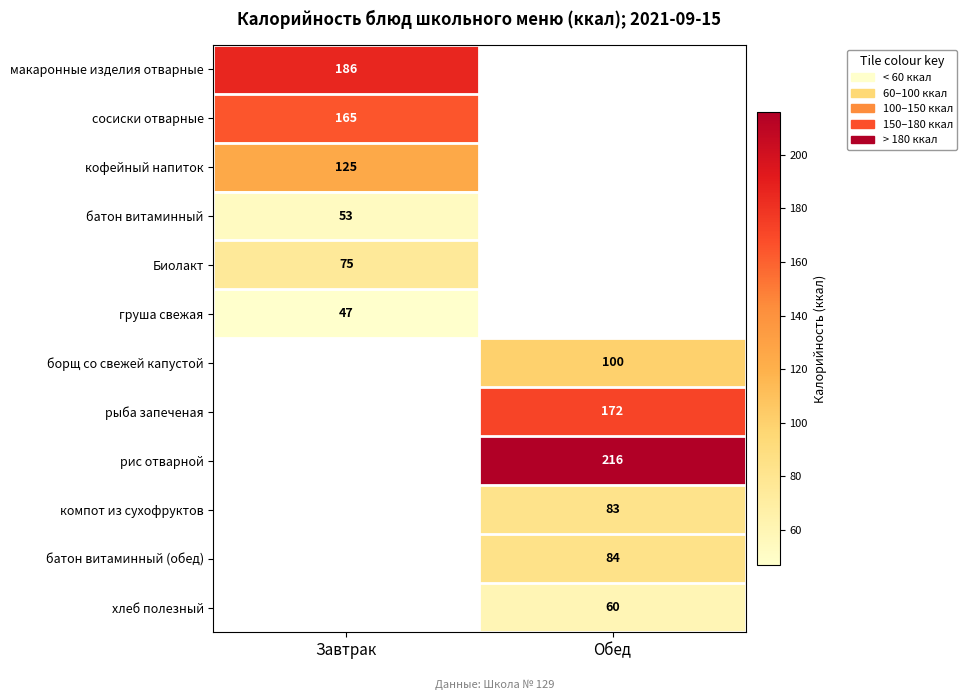

The value of кофейный напиток at Завтрак is 125. True or false?

True